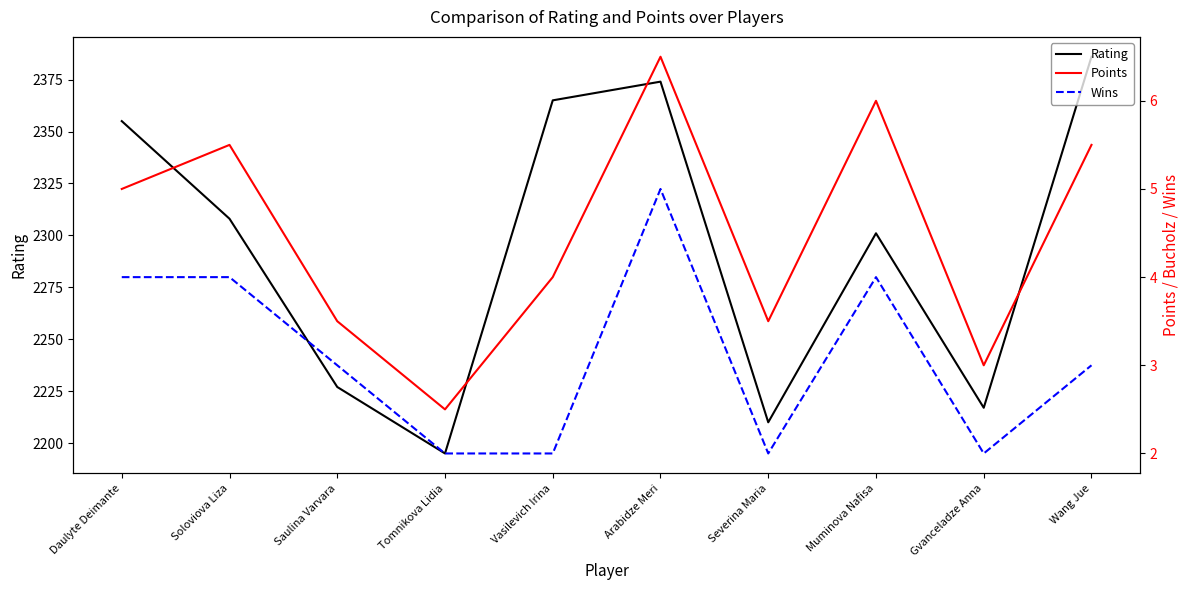

True or false: Wins and Rating intersect in this chart.

False